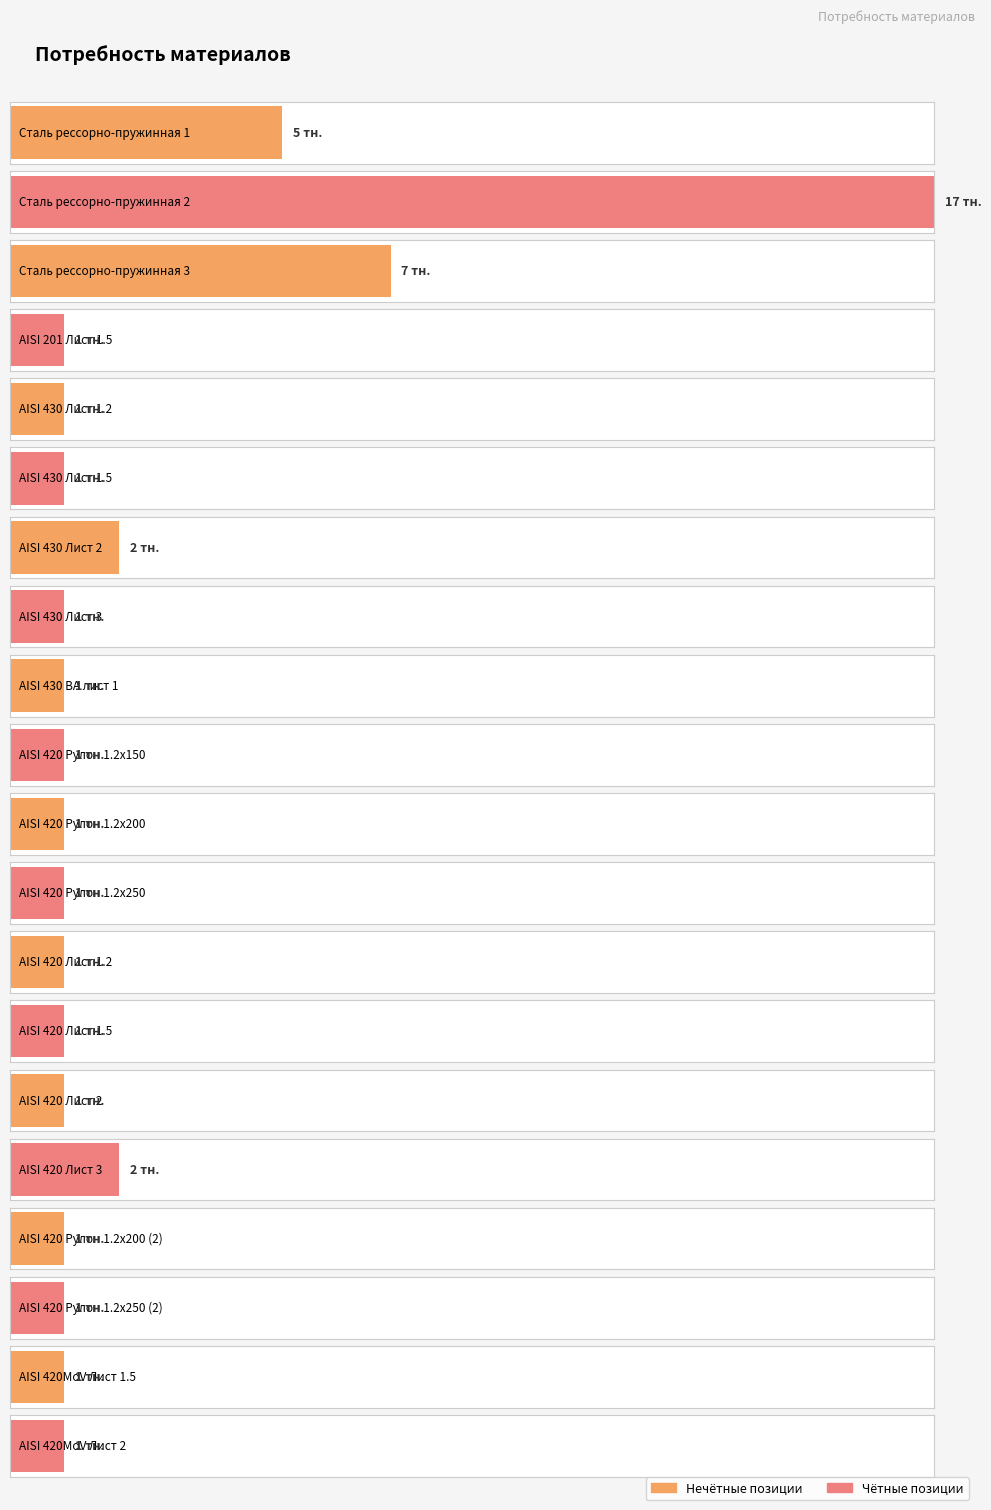

What is the value of the 3rd bar from the left?

7